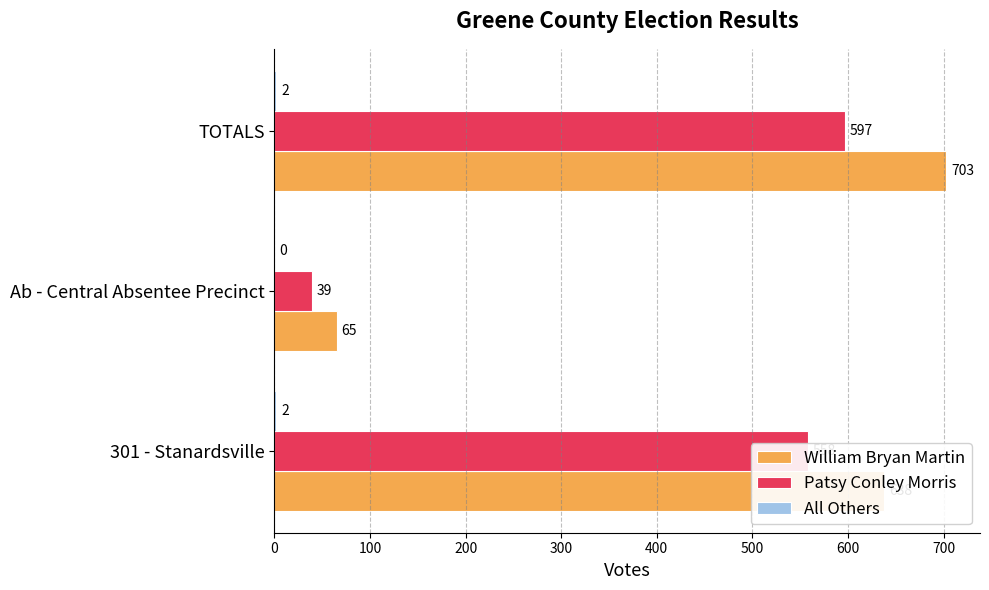

Where is William Bryan Martin nearest to the value 384?

301 - Stanardsville